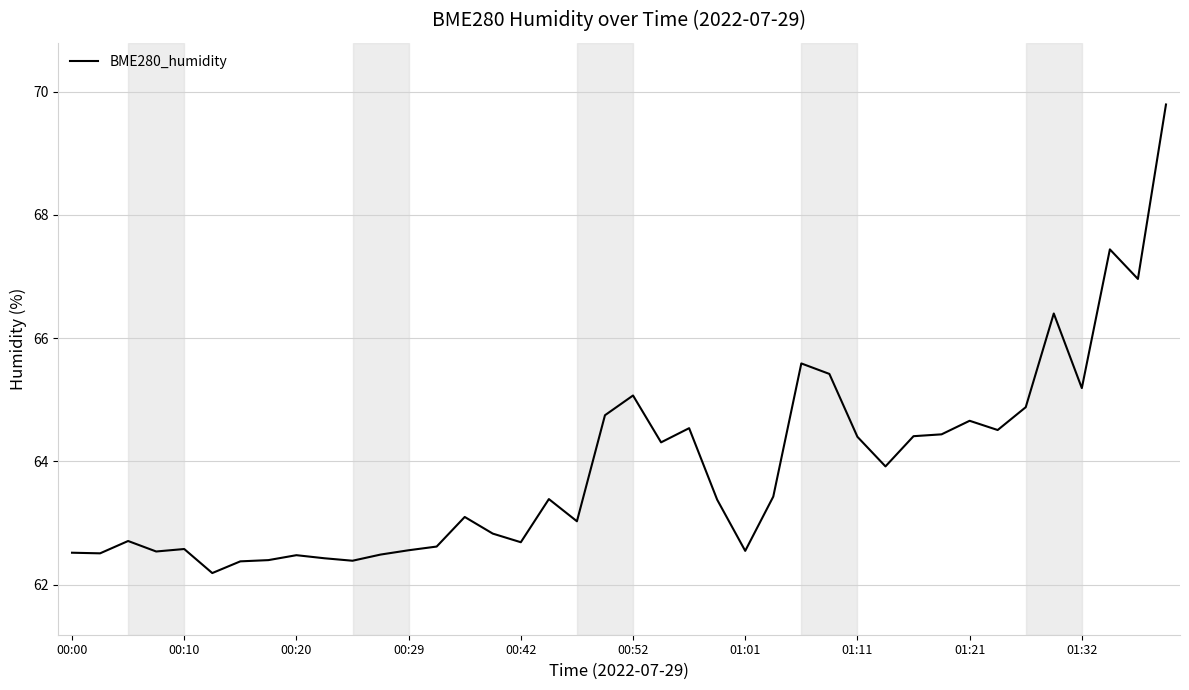

What is the difference between the maximum and minimum values?

7.6